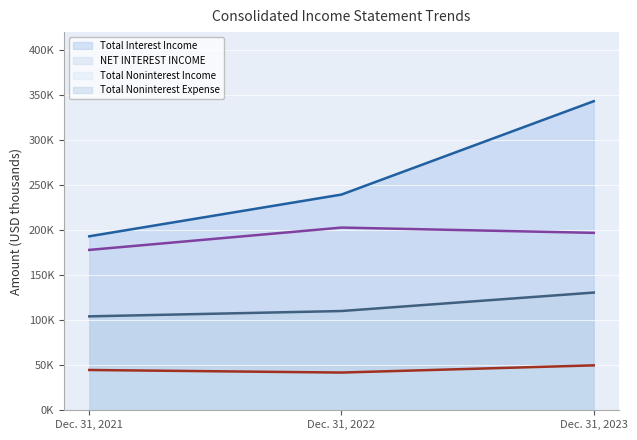

What is the difference between the Total Interest Income values at Dec. 31, 2022 and Dec. 31, 2021?

46348